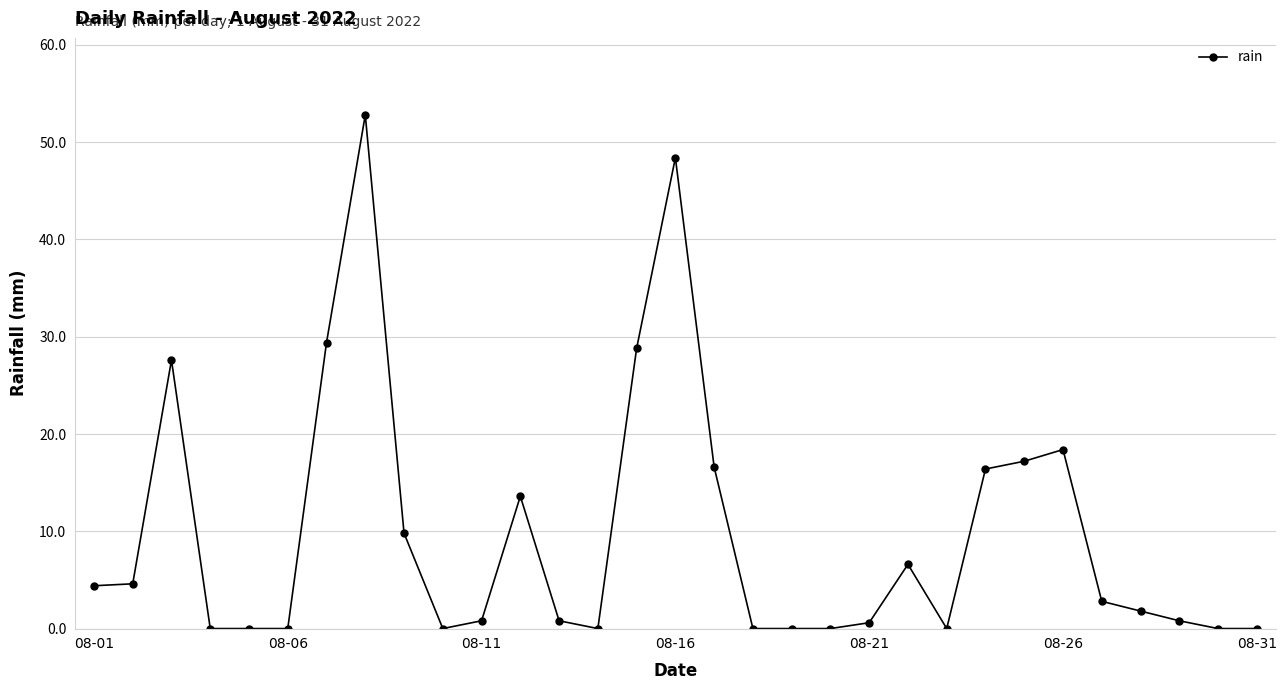

How many lines are shown in the chart?

1